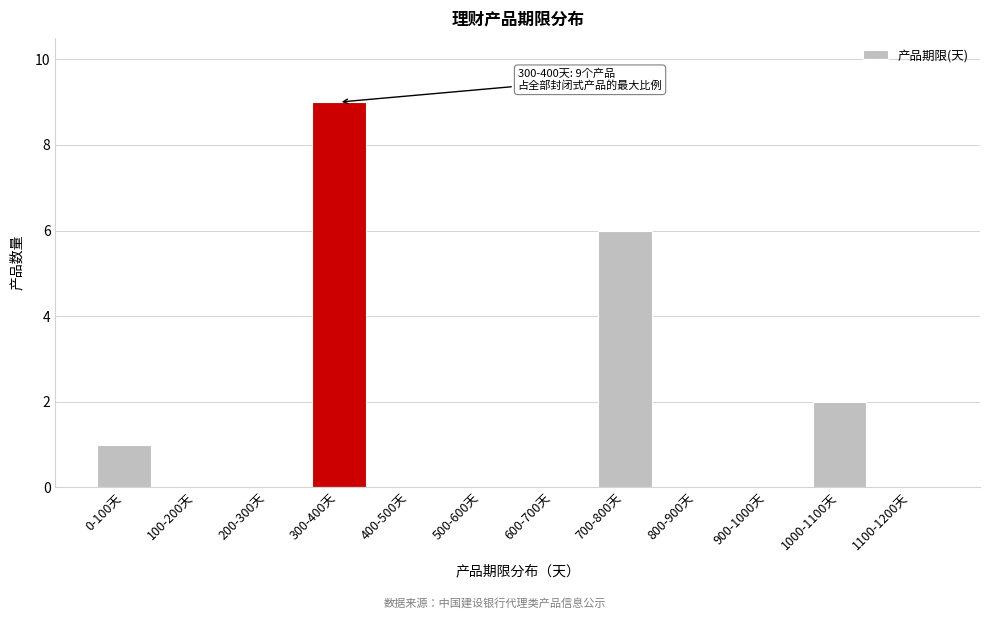

Reading right to left, list all the values displayed in this chart.

1100-1200天=0	1000-1100天=2	900-1000天=0	800-900天=0	700-800天=6	600-700天=0	500-600天=0	400-500天=0	300-400天=9	200-300天=0	100-200天=0	0-100天=1